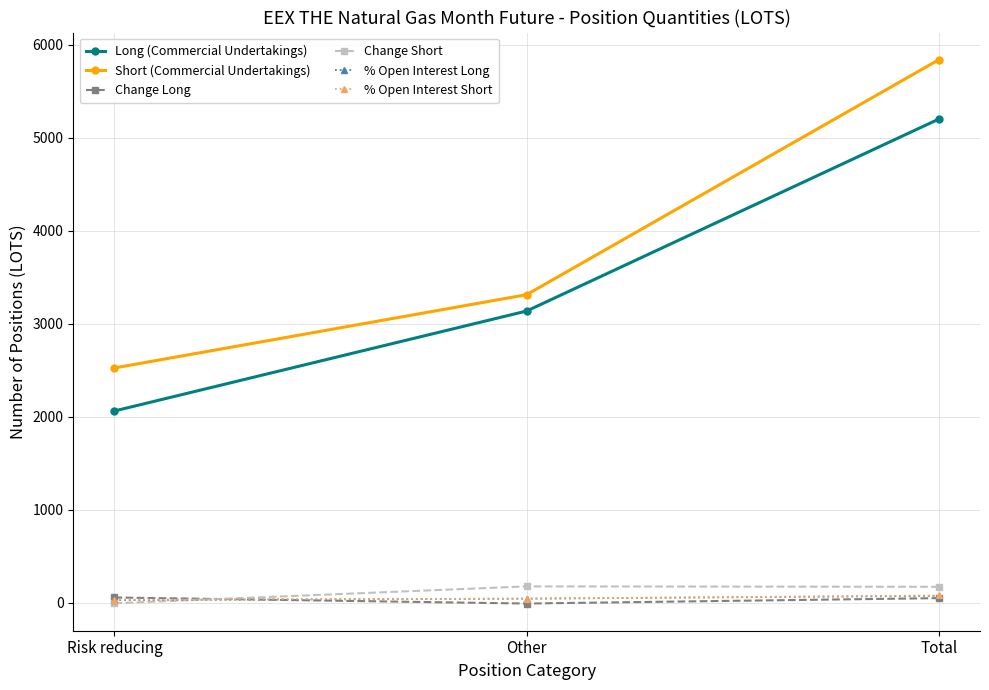

Which series has the largest range (max minus min)?

Short (Commercial Undertakings)